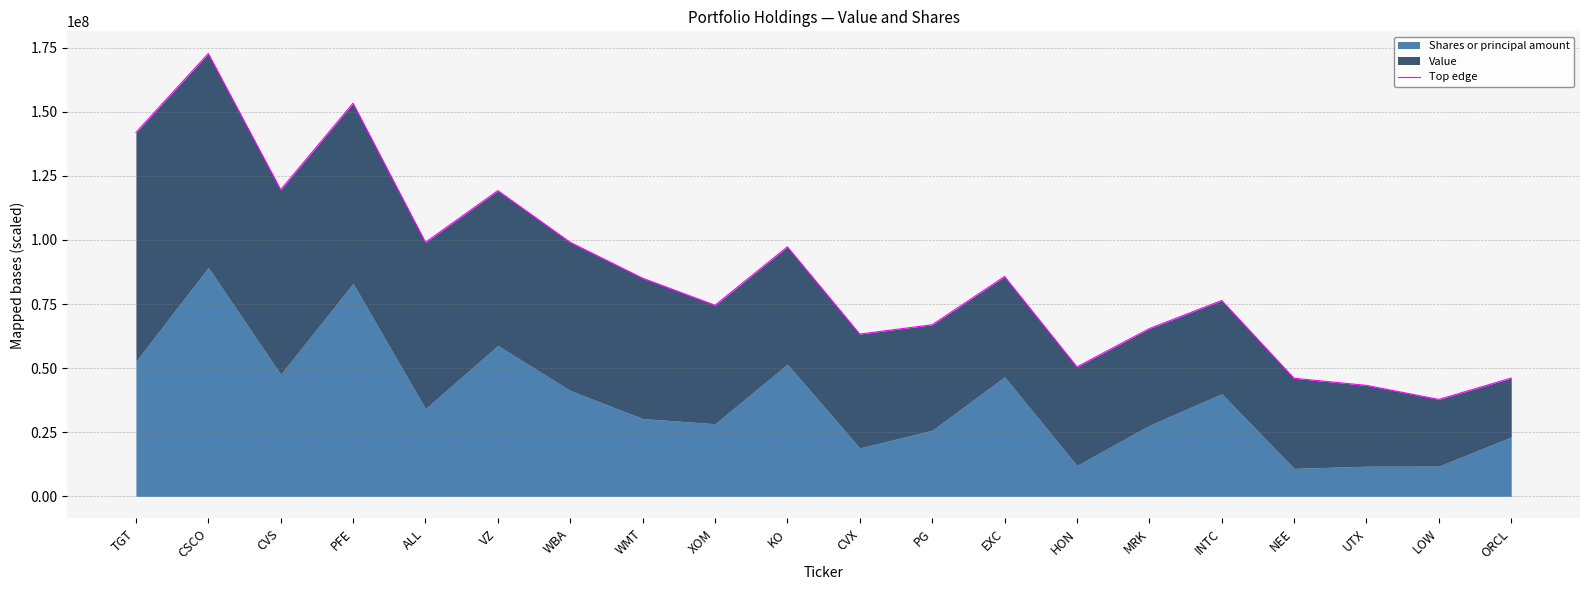

What is the label of the 9th point from the right?

PG